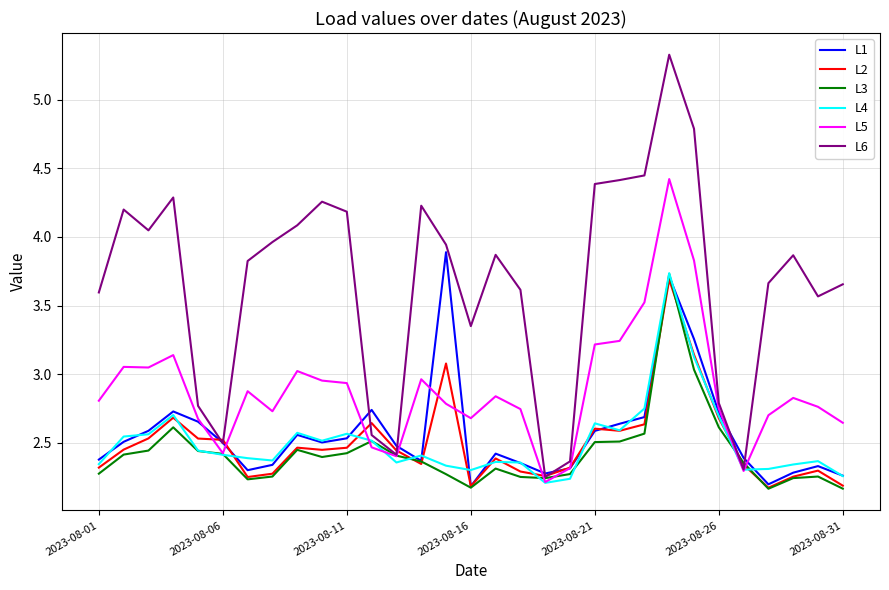

Which series has the largest total across all categories?

L6